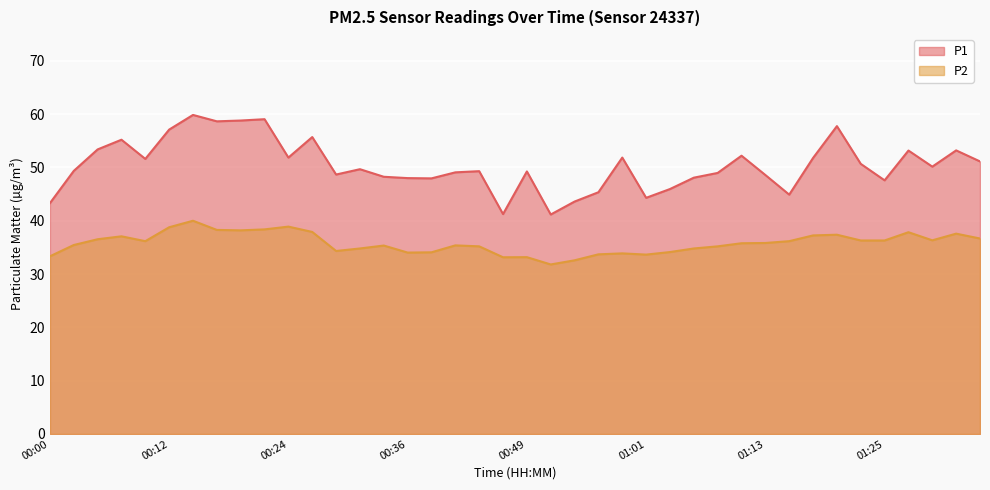

In P1, how many points are lower than both neighbors (excluding endpoints)?

11